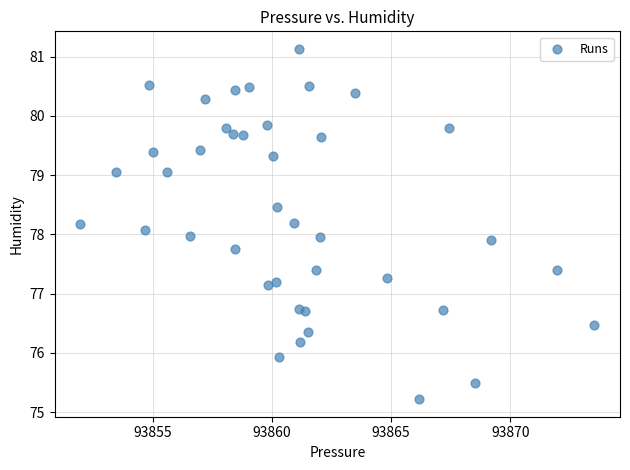

What is the range of X values (max minus min)?

21.6